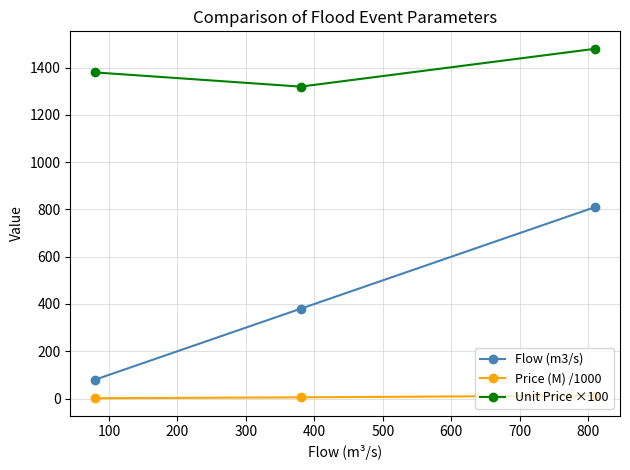

What is the highest value of the Unit Price ×100 series?

1480.0